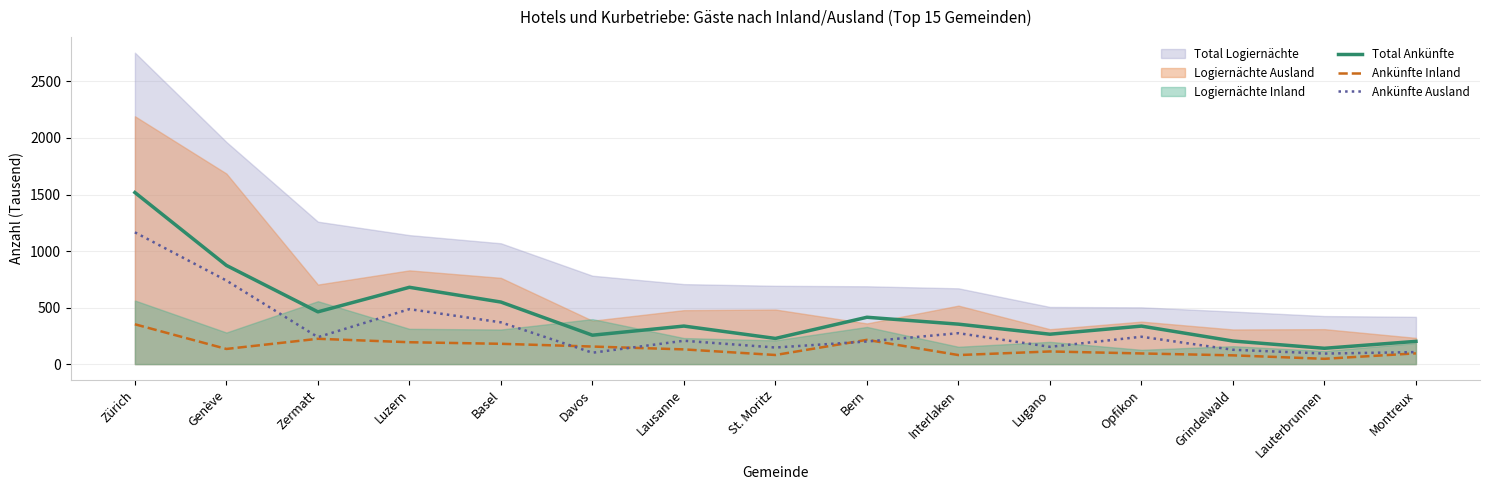

Does the chart have visible grid lines?

Yes